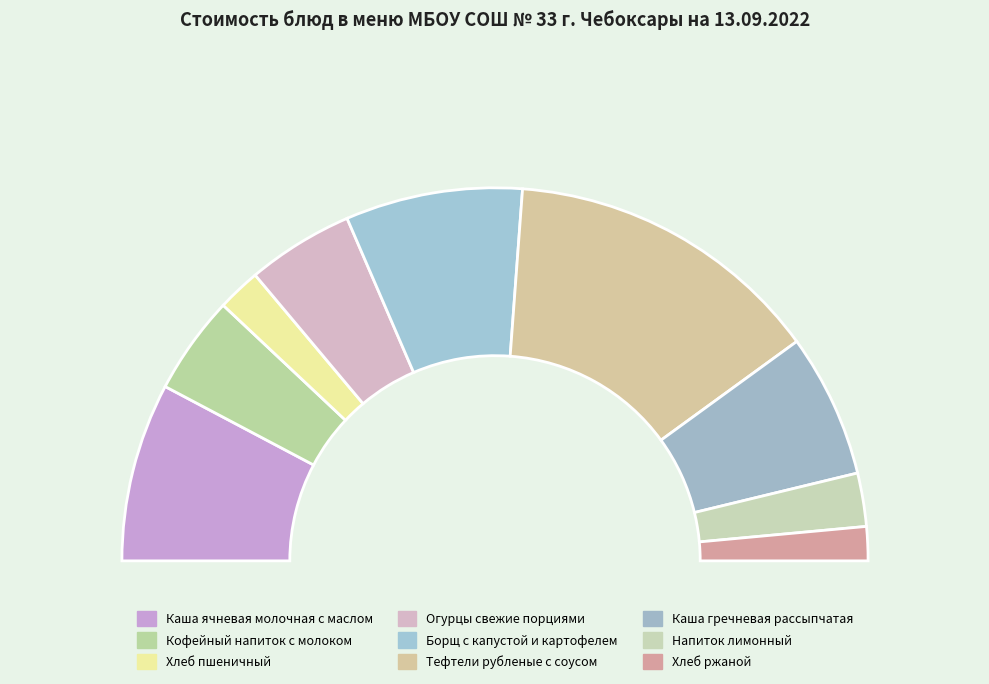

To the nearest percent, what is the difference between the Каша гречневая рассыпчатая and Каша ячневая молочная с маслом slice percentages?

3%